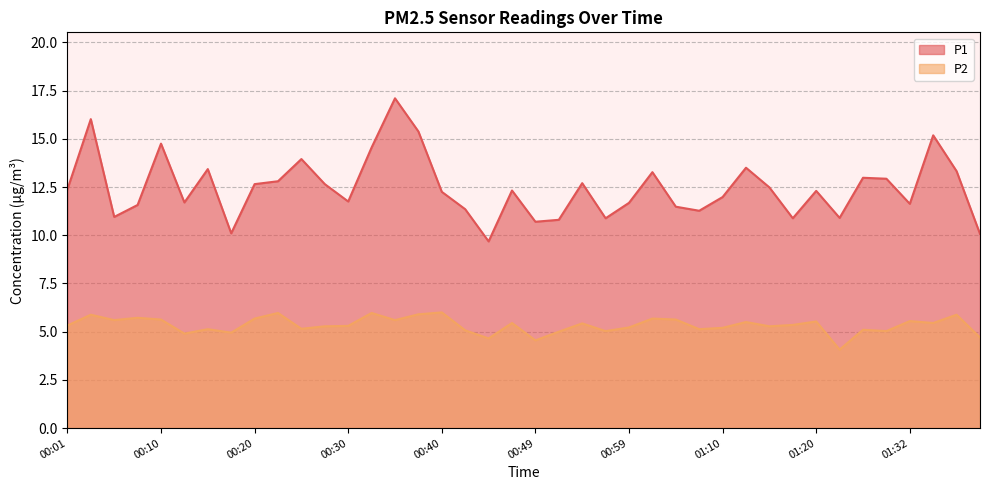

Does the chart display data point markers on the line(s)?

No